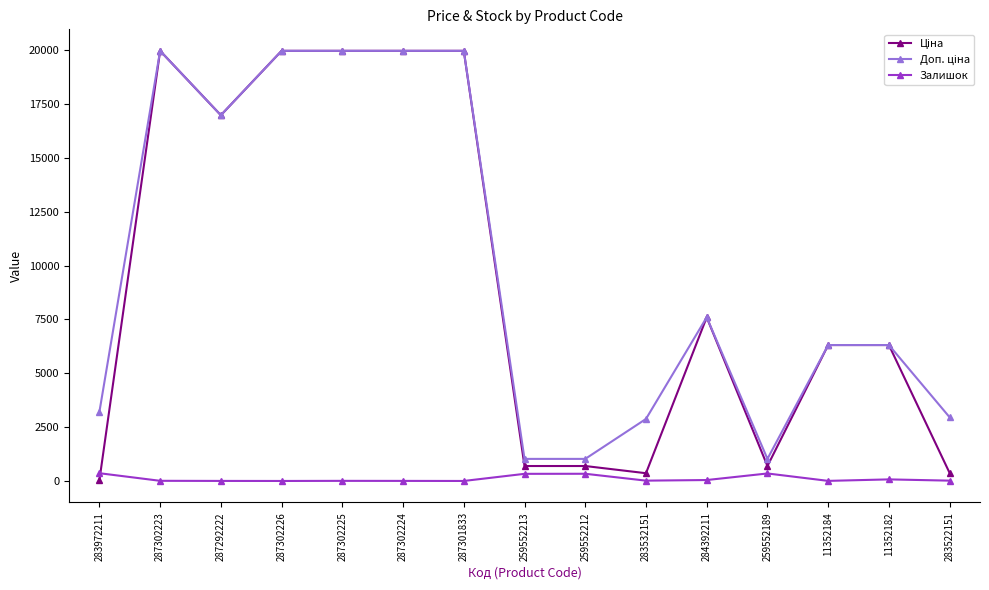

True or false: Залишок has more than 2 points higher than both neighbors.

True